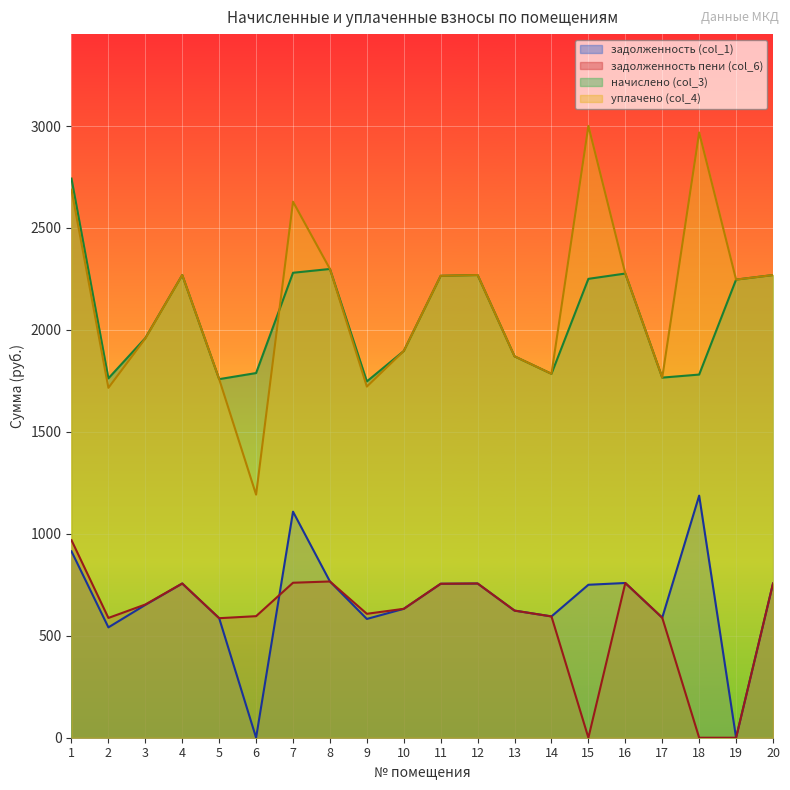

How many lines are shown in the chart?

4